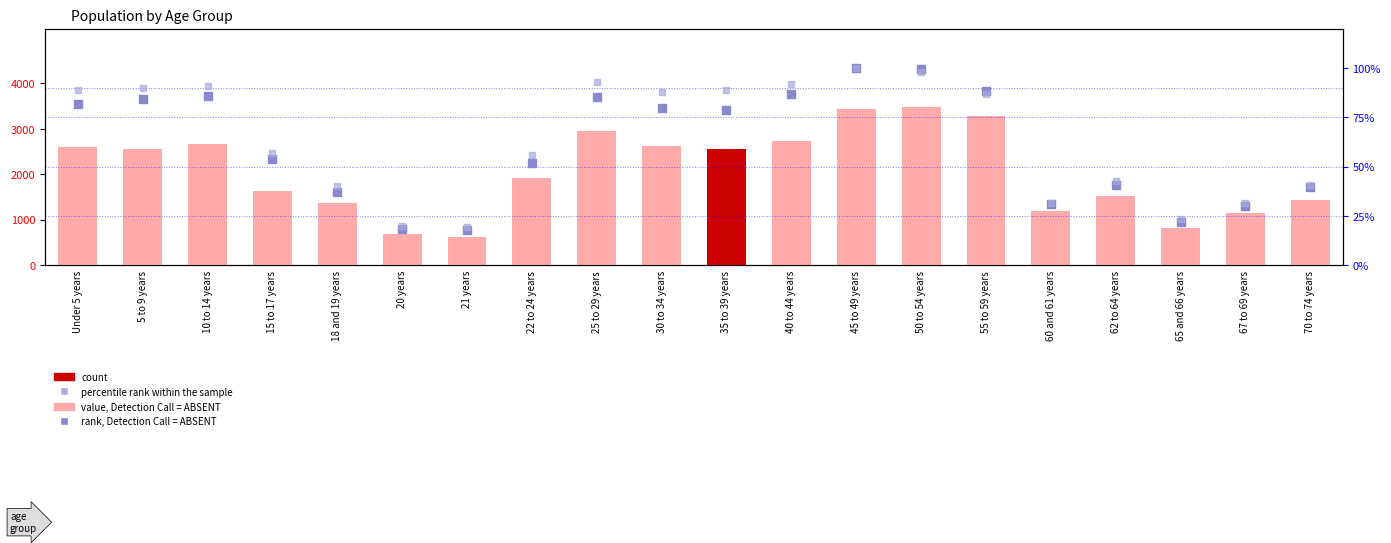

What is the total value across all series at 45 to 49 years?

3626.0